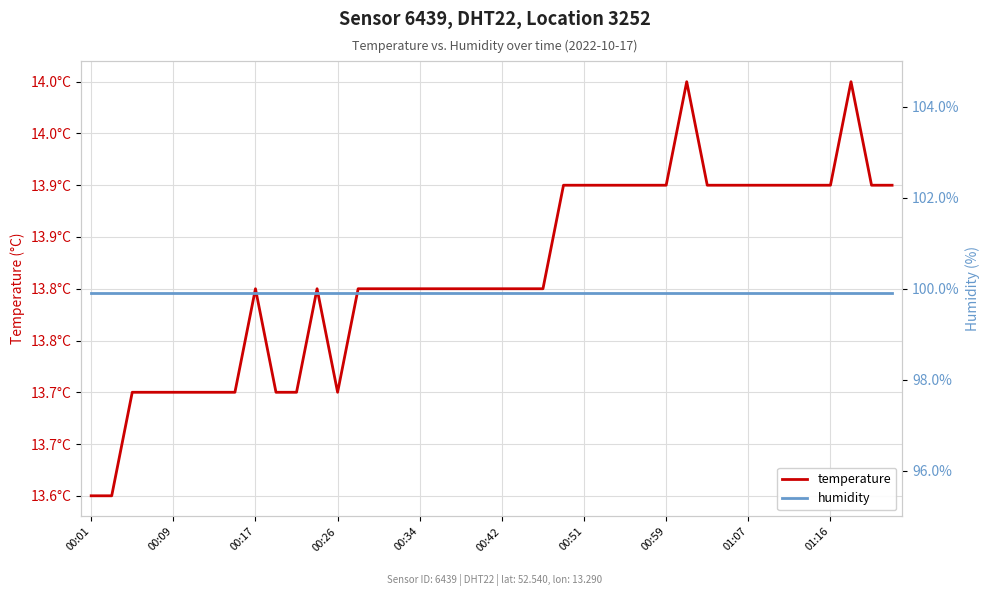

How many interior local peaks does the temperature series have?

4